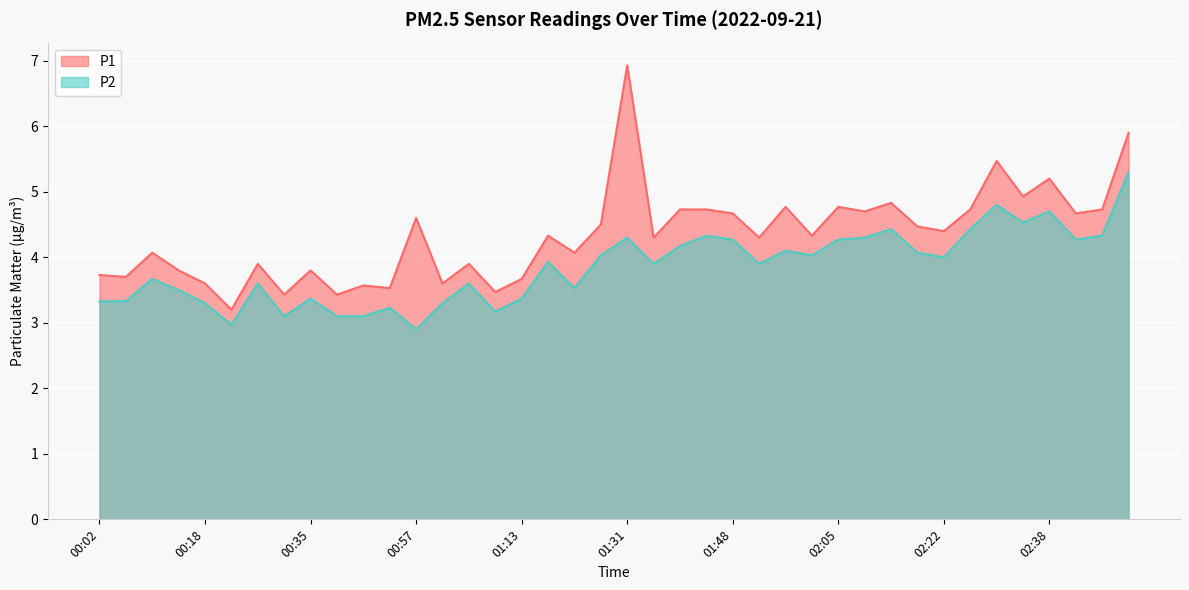

What is the label of the 29th point from the right?

00:52